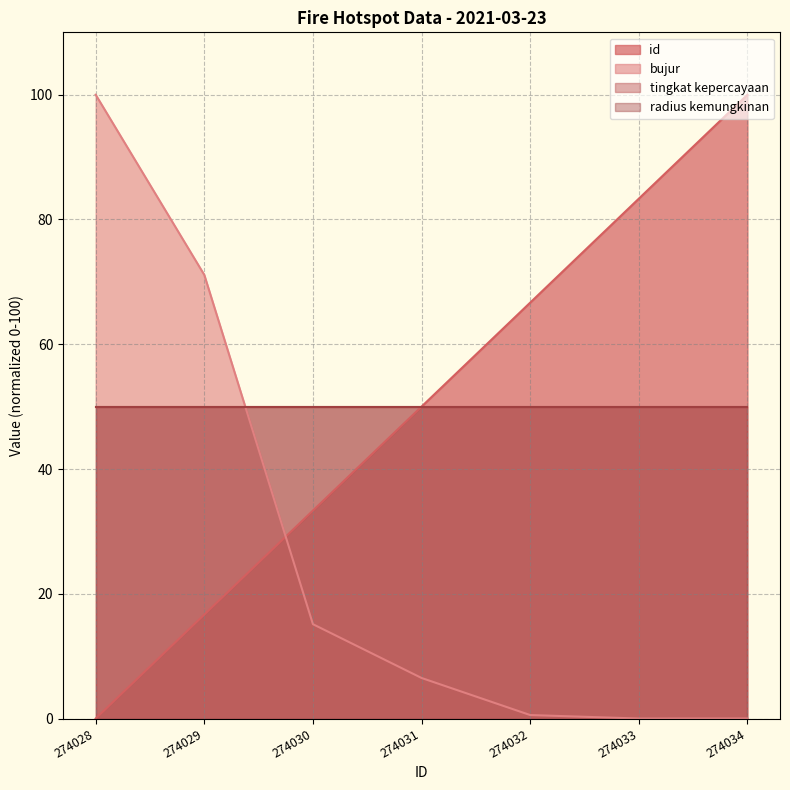

At which label is id closest to 50?

274031